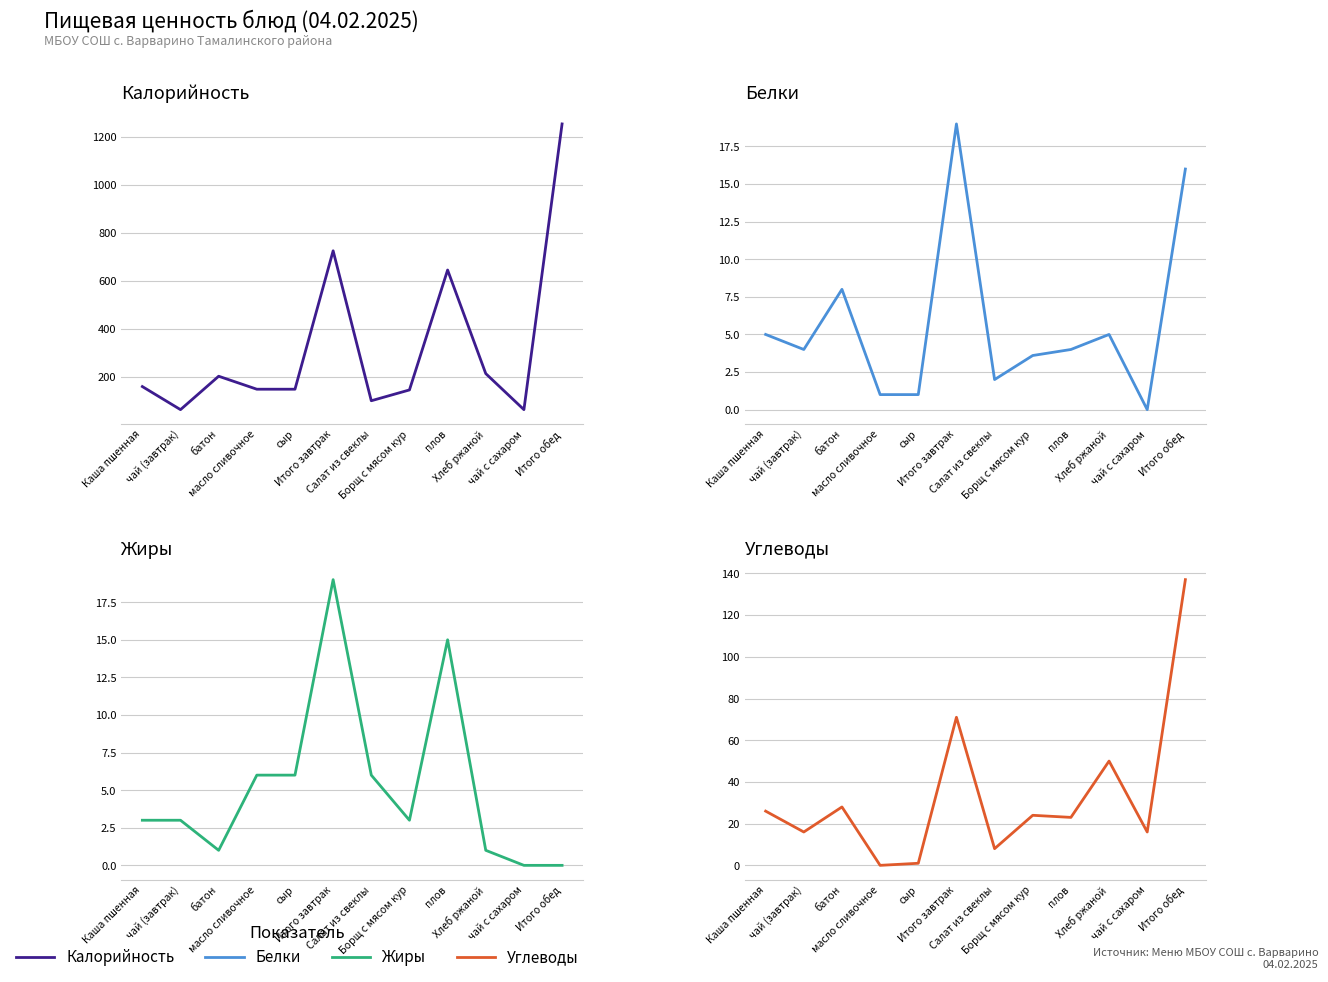

Reading right to left, list all the values displayed in this chart.

Калорийность: 1253.0	64.0	214.0	645.0	146.0	101.0	725.0	149.0	149.0	203.0	64.0	160.0
Белки: 16.0	0.0	5.0	4.0	3.6	2.0	19.0	1.0	1.0	8.0	4.0	5.0
Жиры: 0.0	0.0	1.0	15.0	3.0	6.0	19.0	6.0	6.0	1.0	3.0	3.0
Углеводы: 137.0	16.0	50.0	23.0	24.0	8.0	71.0	1.0	0.0	28.0	16.0	26.0